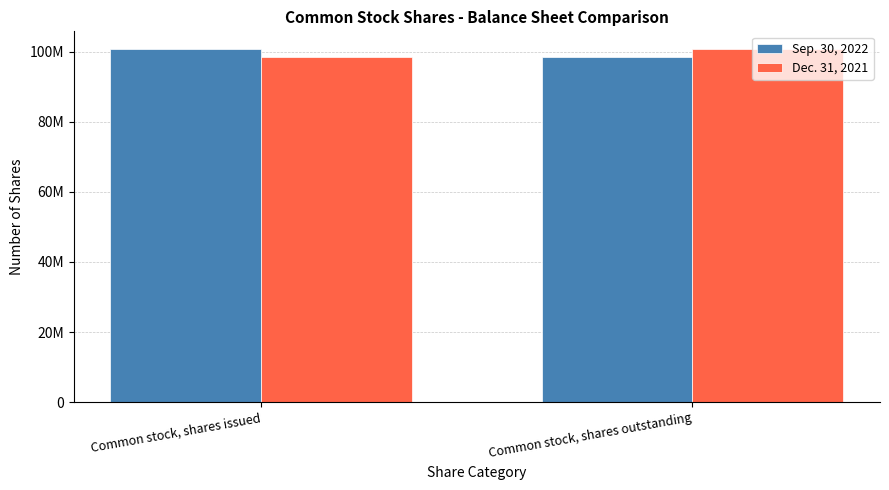

Rank the series at Common stock, shares issued from highest to lowest value.

Sep. 30, 2022, Dec. 31, 2021